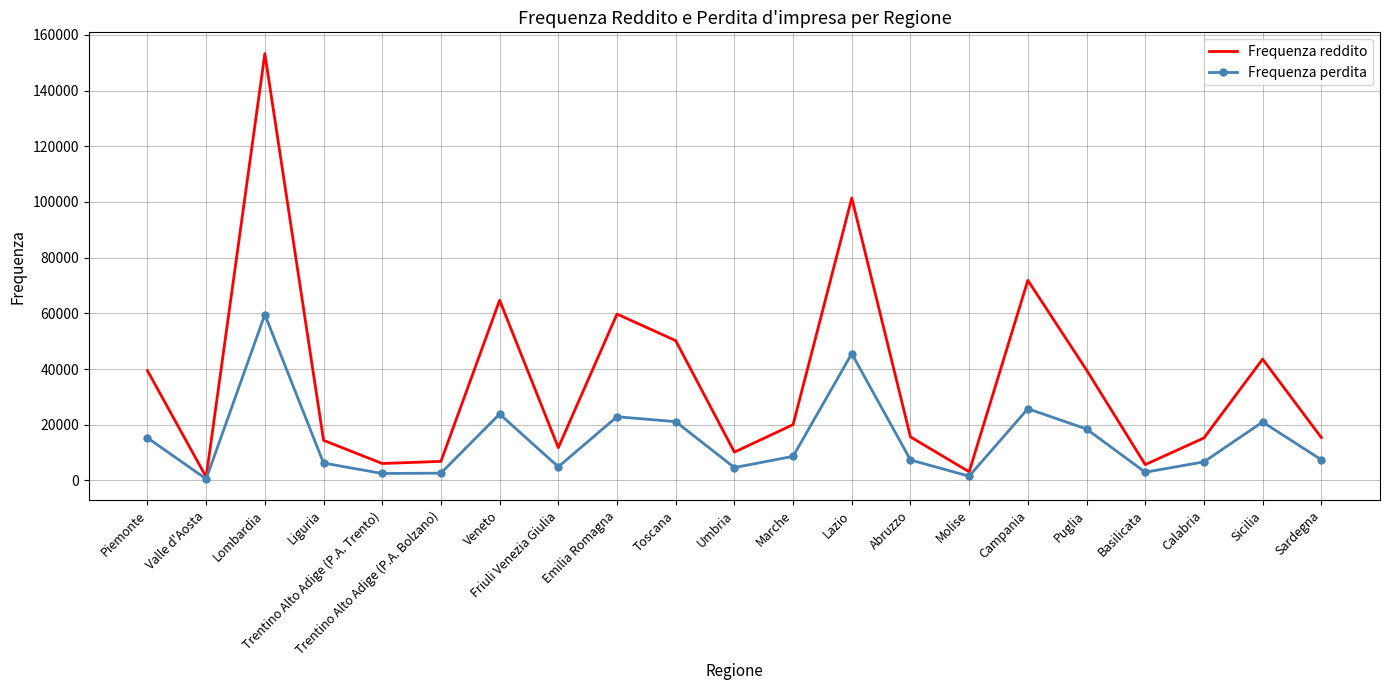

At which label does Frequenza perdita first exceed 7411?

Piemonte